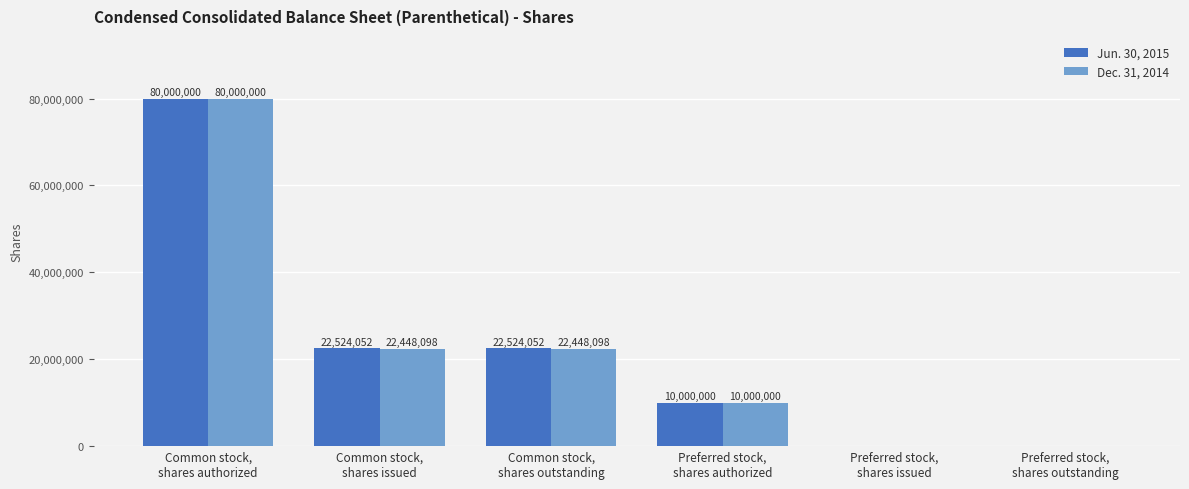

The Jun. 30, 2015 series shows 0 at Preferred stock,
shares issued. True or false?

True